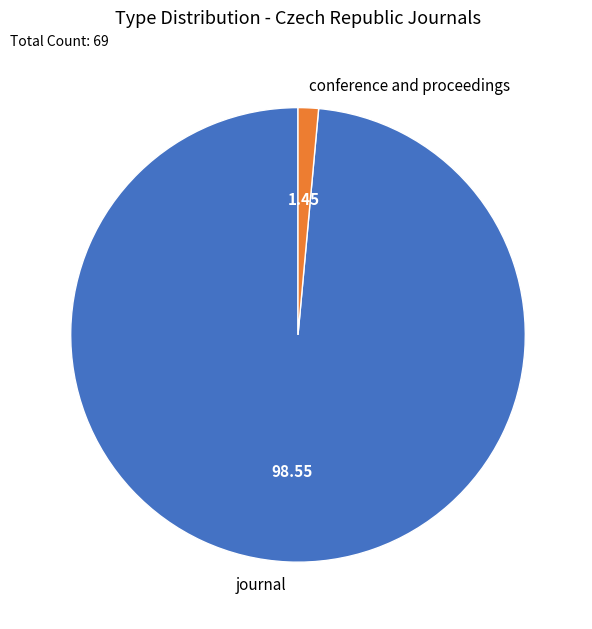

Which category has the smallest portion of the pie?

conference and proceedings